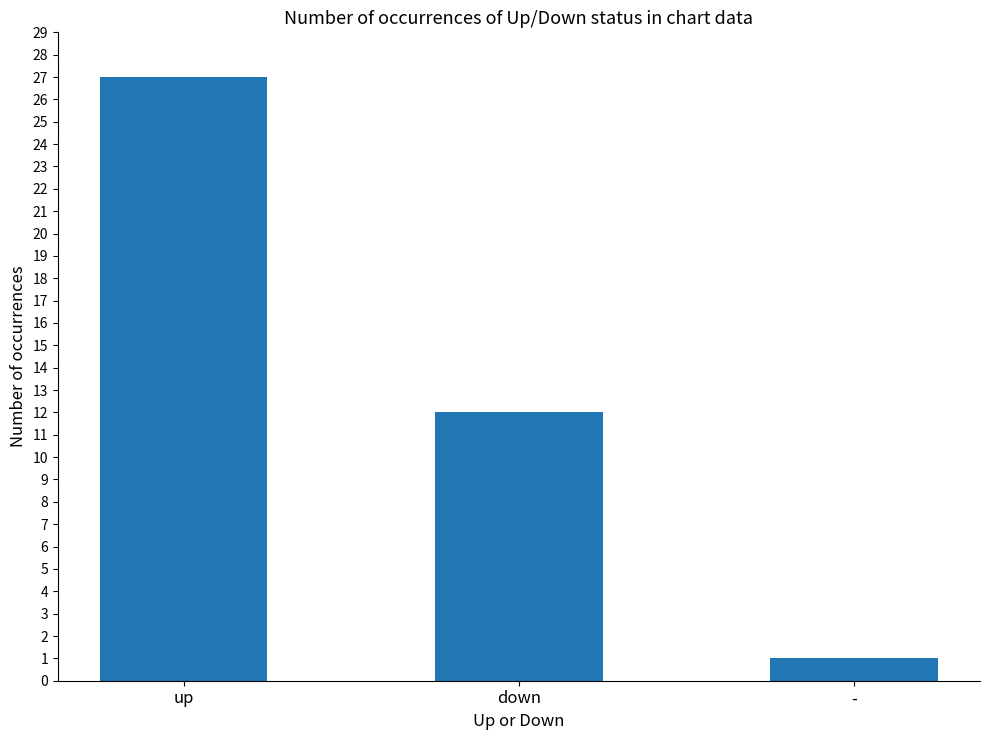

Rank the categories by value from highest to lowest.

up, down, -